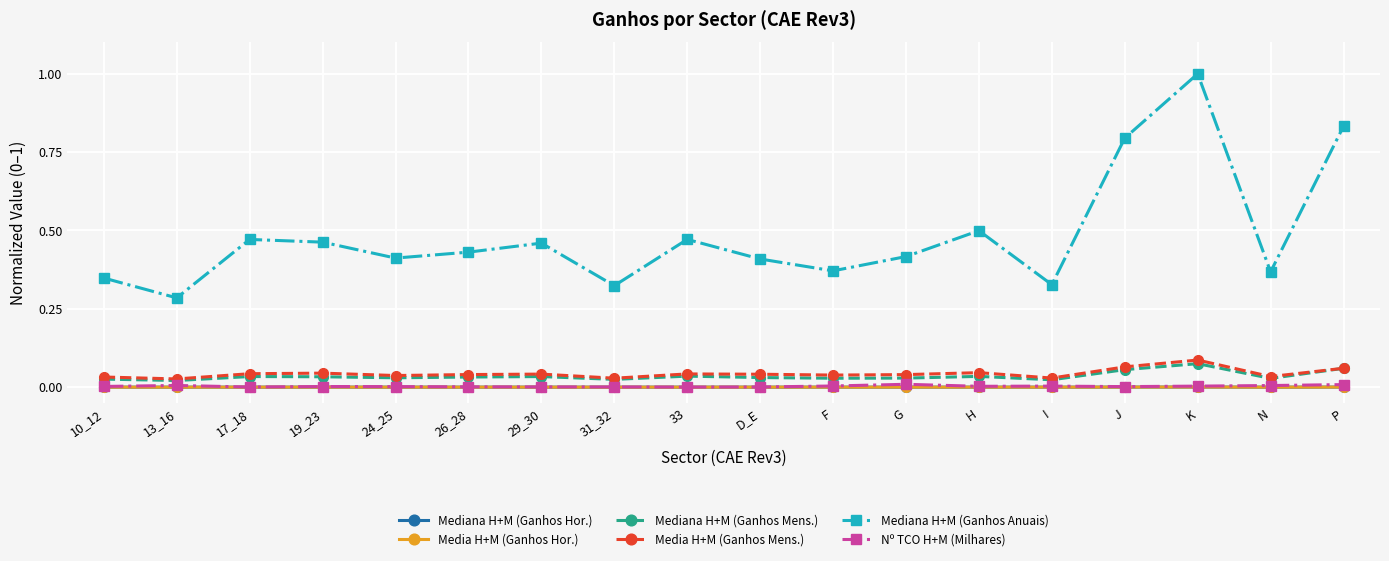

True or false: Mediana H+M (Ganhos Mens.) and Mediana H+M (Ganhos Anuais) intersect in this chart.

False